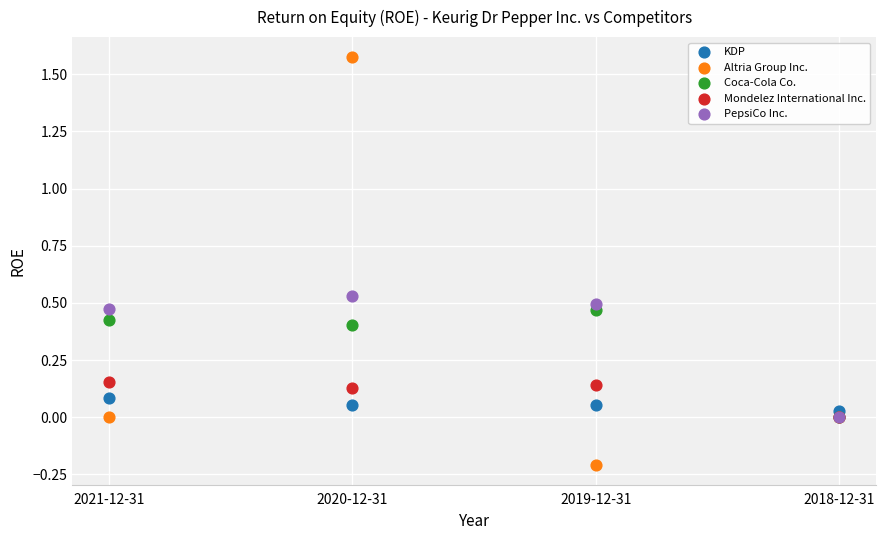

Which series reaches the maximum Y coordinate?

Altria Group Inc.